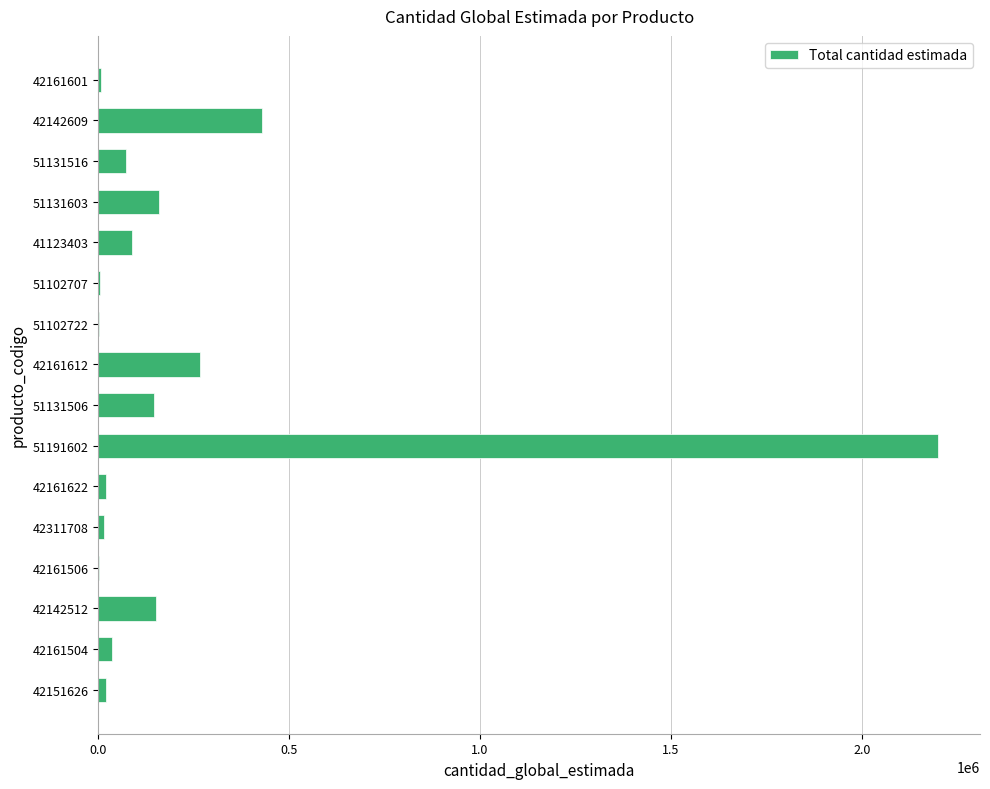

True or false: the data shows 5904 at 42161601.

True